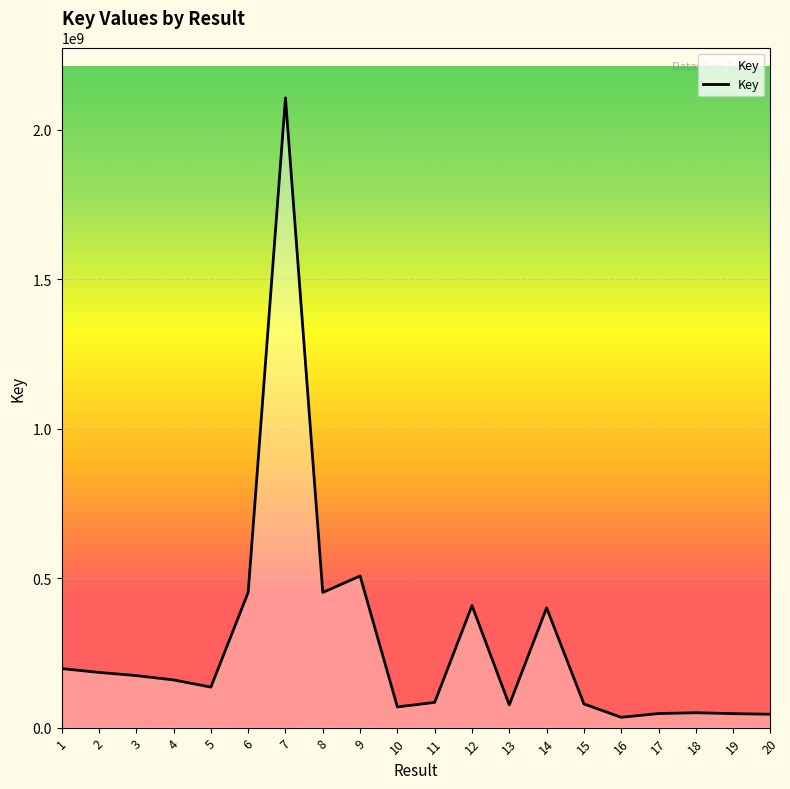

What is the change in value from 1 to 3?

-23512893